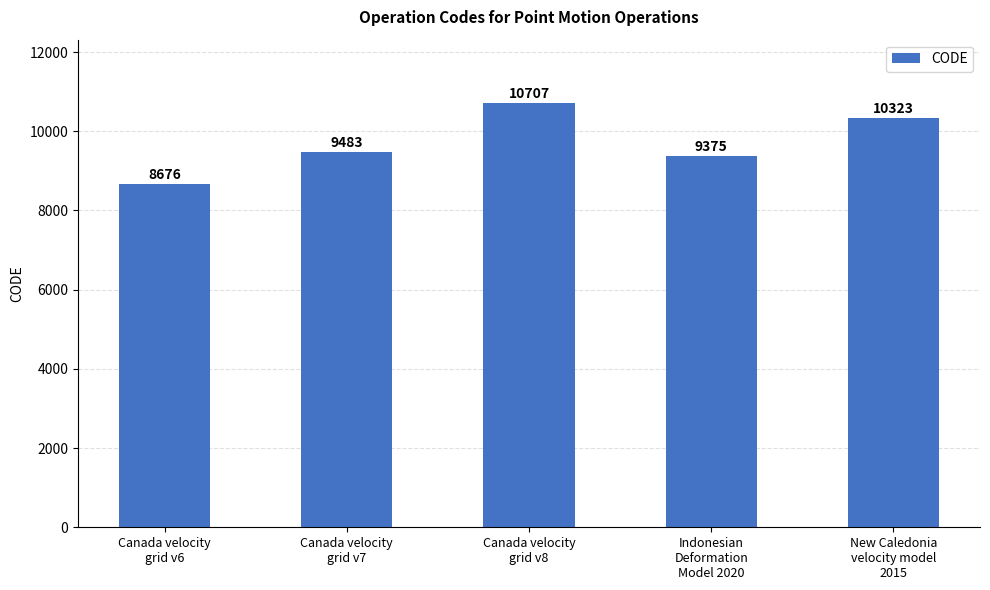

What is the label of the 1st bar from the right?

New Caledonia
velocity model
2015